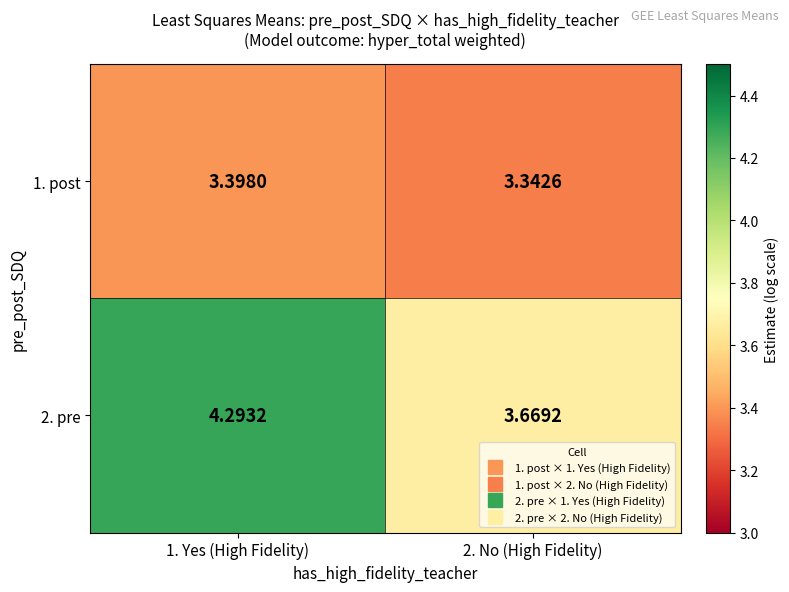

What is the total value across all series at 1. Yes (High Fidelity)?

7.7